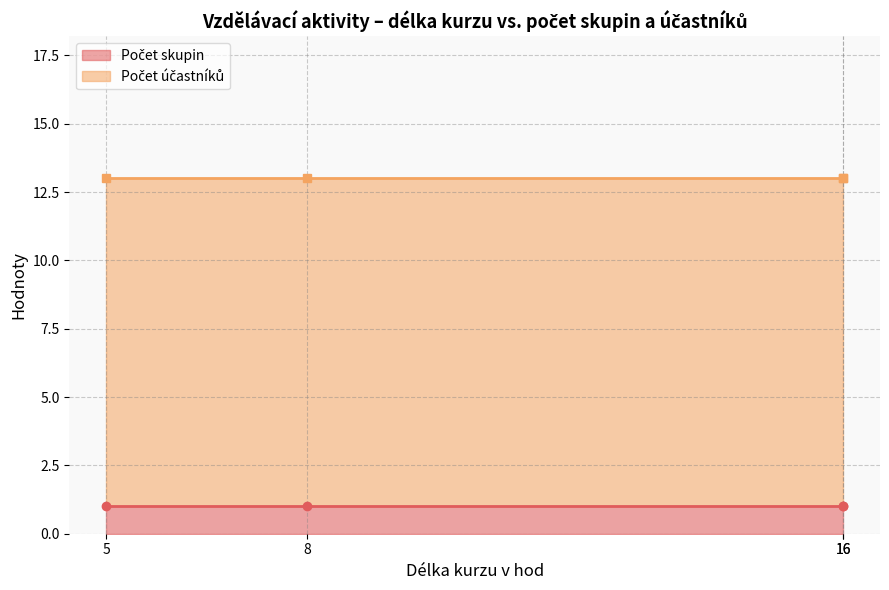

Rank the series by their maximum value, from lowest to highest.

Počet skupin, Počet účastníků